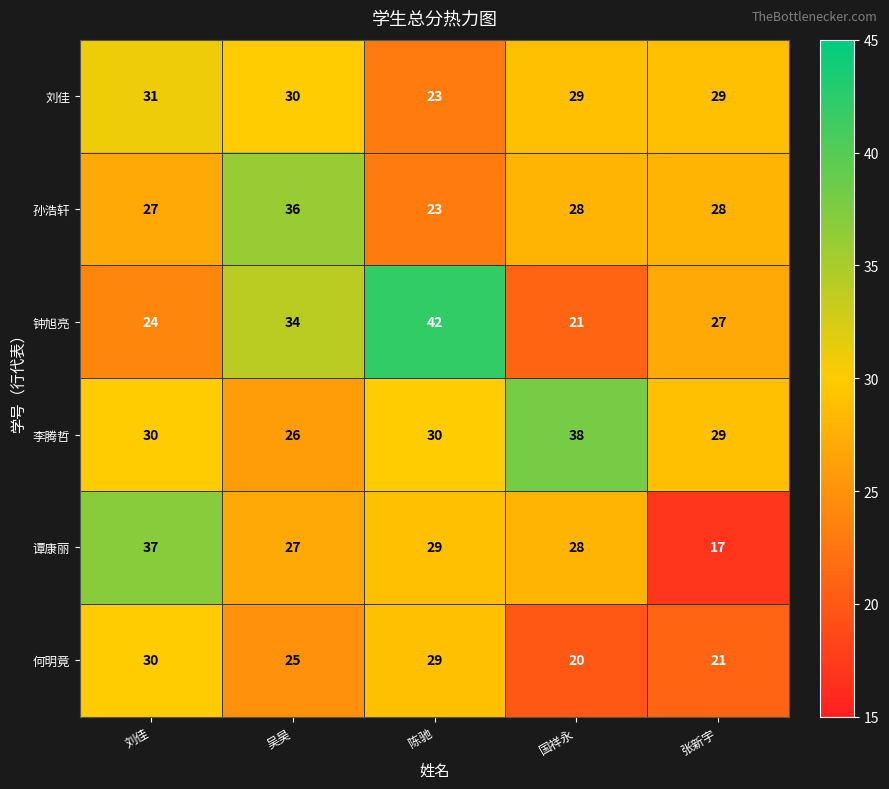

How many distinct data groups are displayed?

6